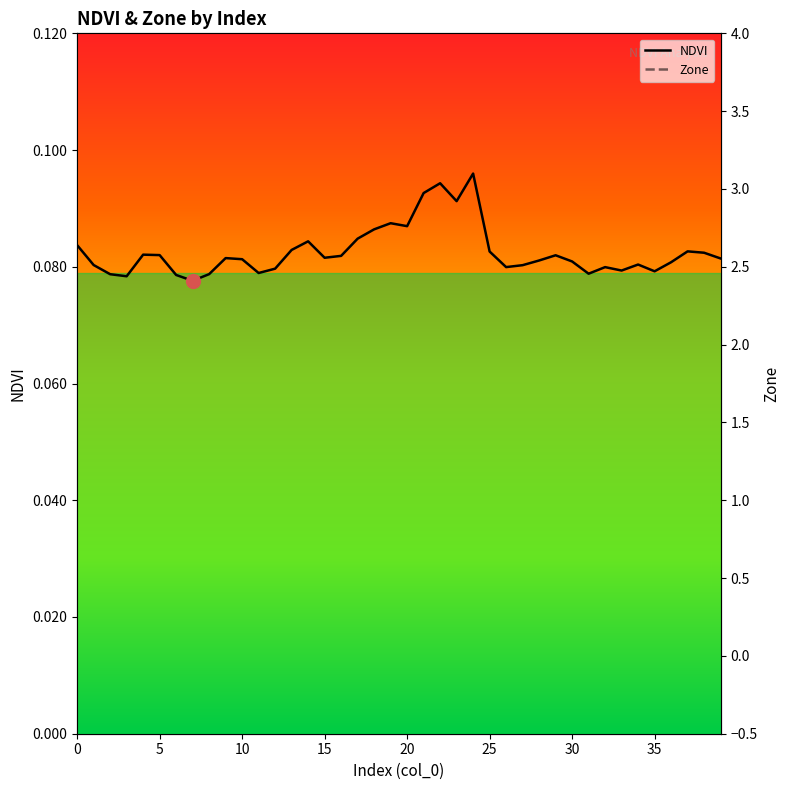

Count the number of categories in the chart.

40